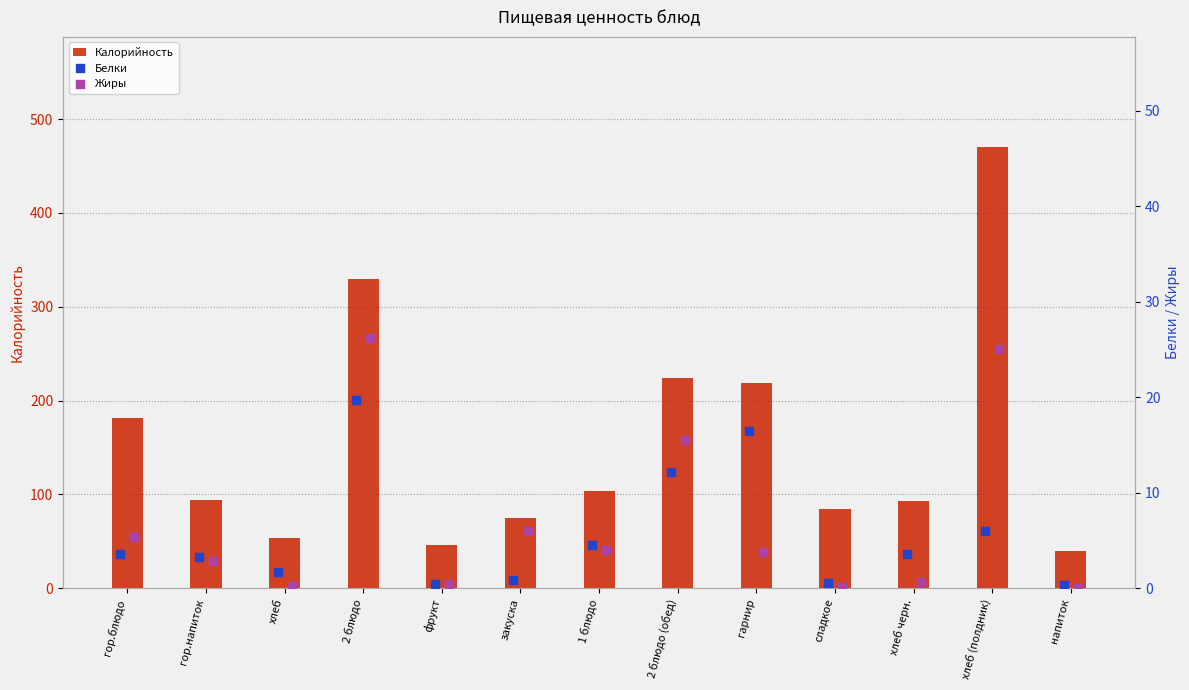

Which series contains the highest Y value?

Калорийность